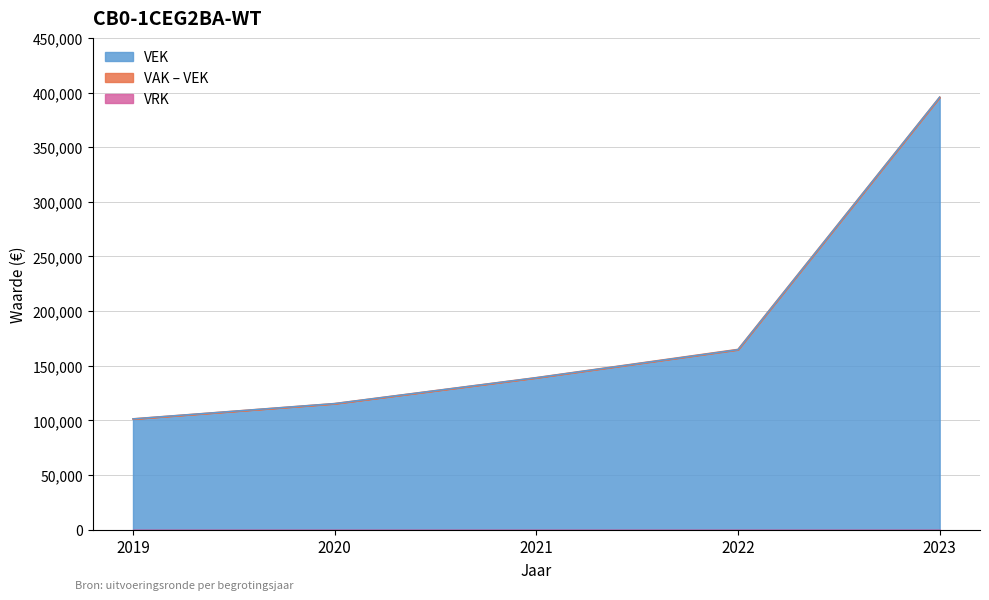

Is it true that the value at 2020 is 115399?

True